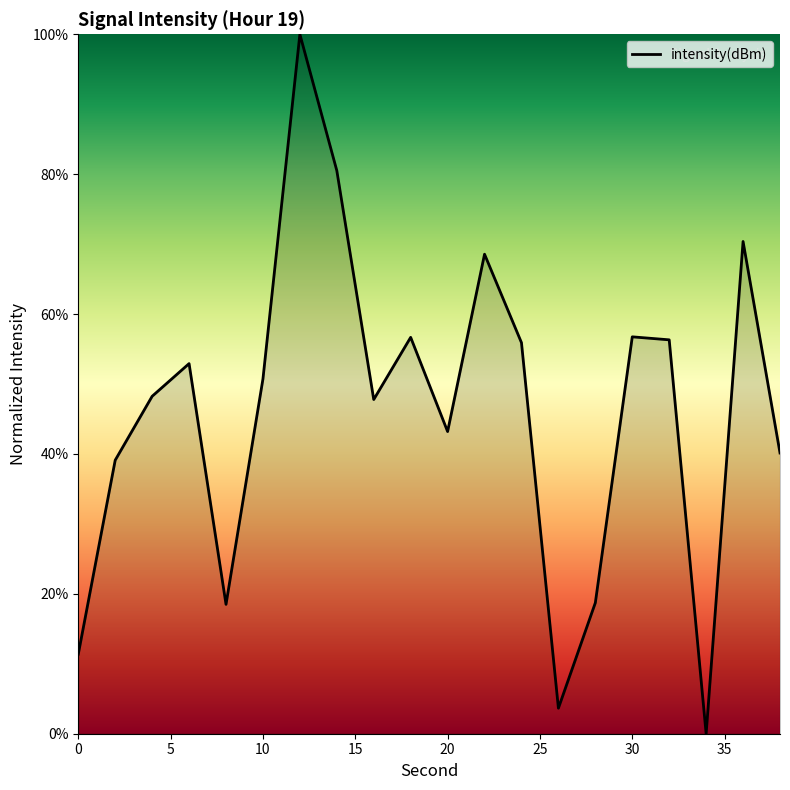

What is the greatest value displayed?

100.0